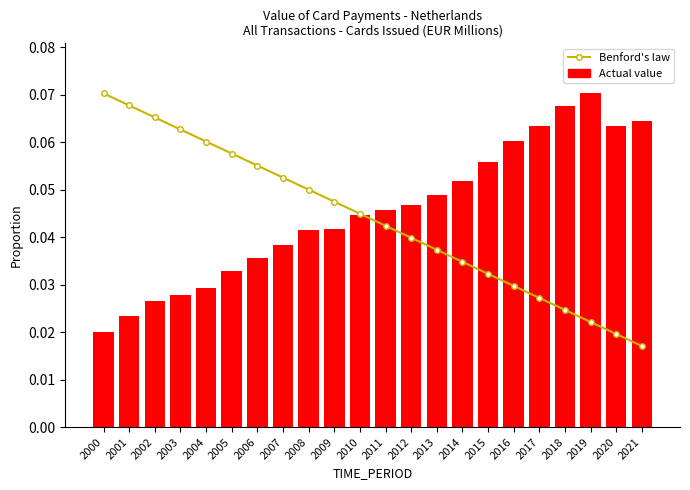

Reading left to right, what are all the values shown in this chart?

Benford's law: 2000=0.1	2001=0.1	2002=0.1	2003=0.1	2004=0.1	2005=0.1	2006=0.1	2007=0.1	2008=0.1	2009=0.0	2010=0.0	2011=0.0	2012=0.0	2013=0.0	2014=0.0	2015=0.0	2016=0.0	2017=0.0	2018=0.0	2019=0.0	2020=0.0	2021=0.0
Actual value: 2000=0.0	2001=0.0	2002=0.0	2003=0.0	2004=0.0	2005=0.0	2006=0.0	2007=0.0	2008=0.0	2009=0.0	2010=0.0	2011=0.0	2012=0.0	2013=0.0	2014=0.1	2015=0.1	2016=0.1	2017=0.1	2018=0.1	2019=0.1	2020=0.1	2021=0.1